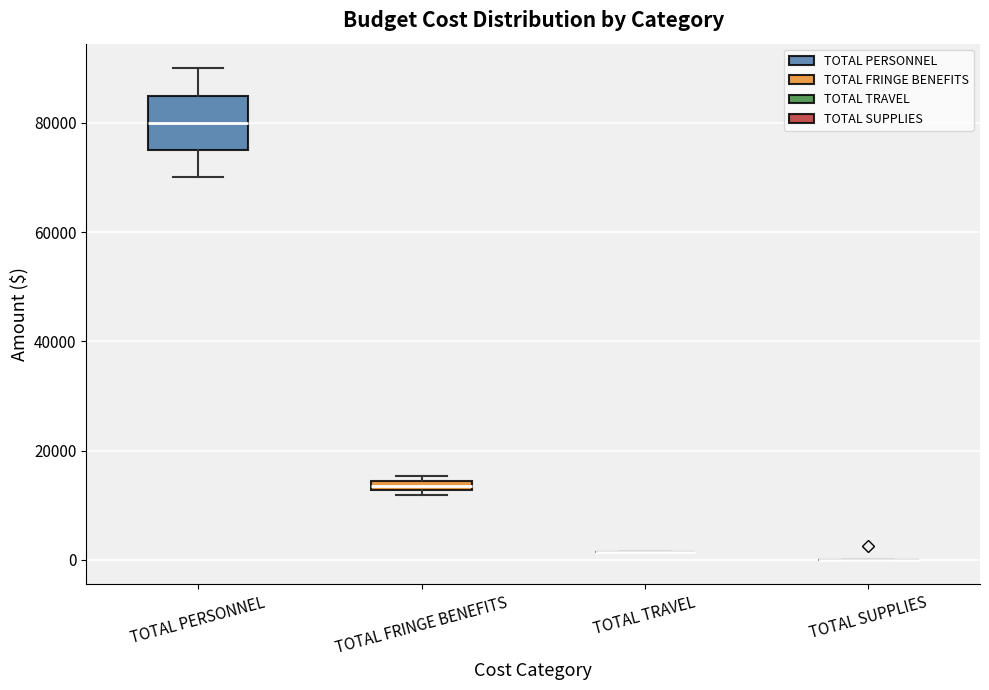

Which box is the tallest, from its lower edge to its upper edge?

TOTAL PERSONNEL